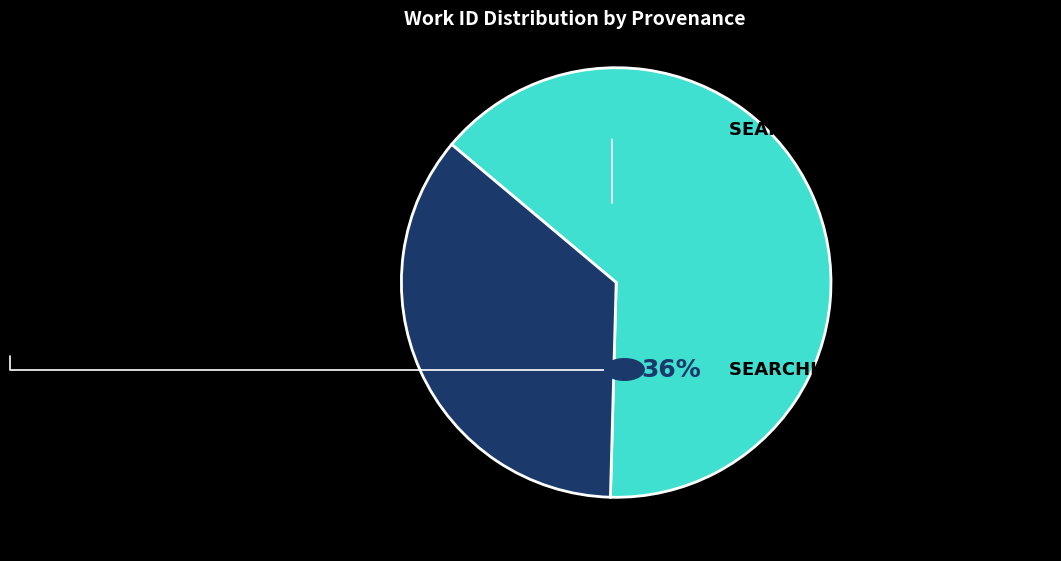

Is there any slice that represents more than half of the pie?

Yes